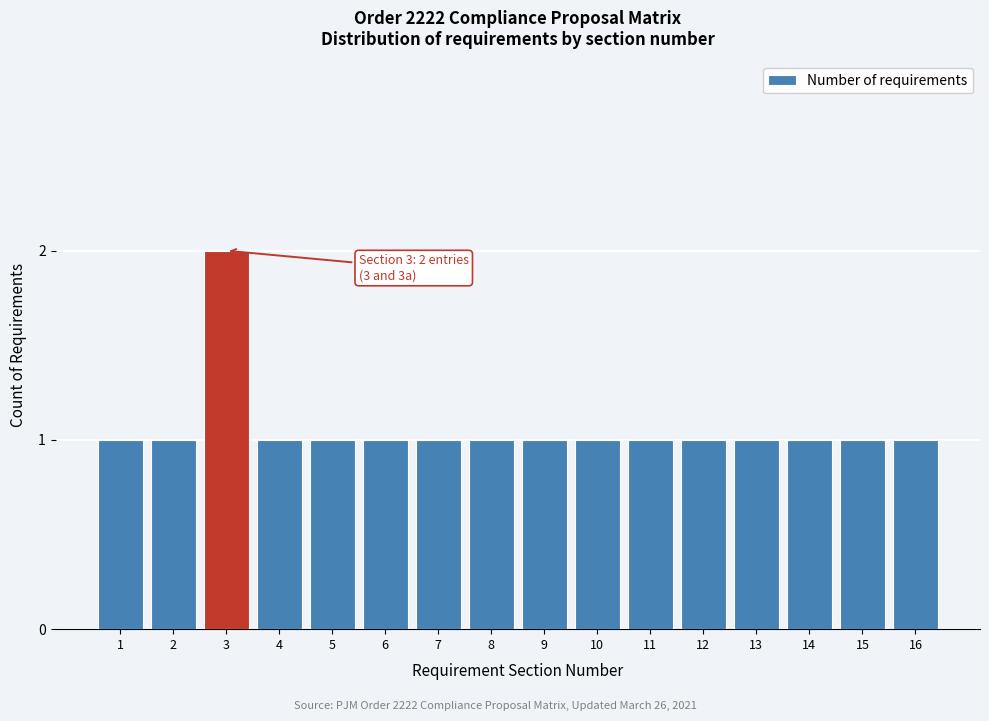

Reading left to right, list all the values displayed in this chart.

1=1	2=1	3=2	4=1	5=1	6=1	7=1	8=1	9=1	10=1	11=1	12=1	13=1	14=1	15=1	16=1